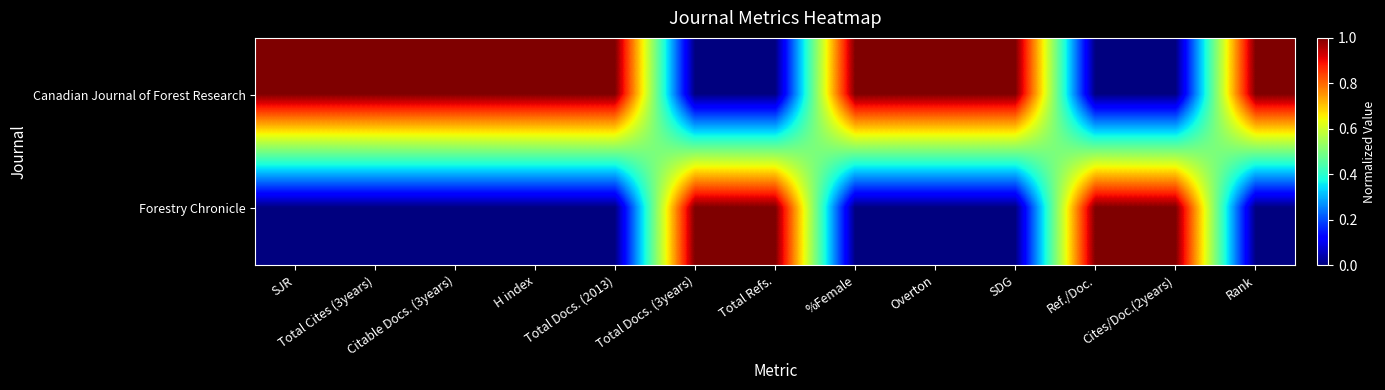

At how many categories does at least one series exceed 0?

13